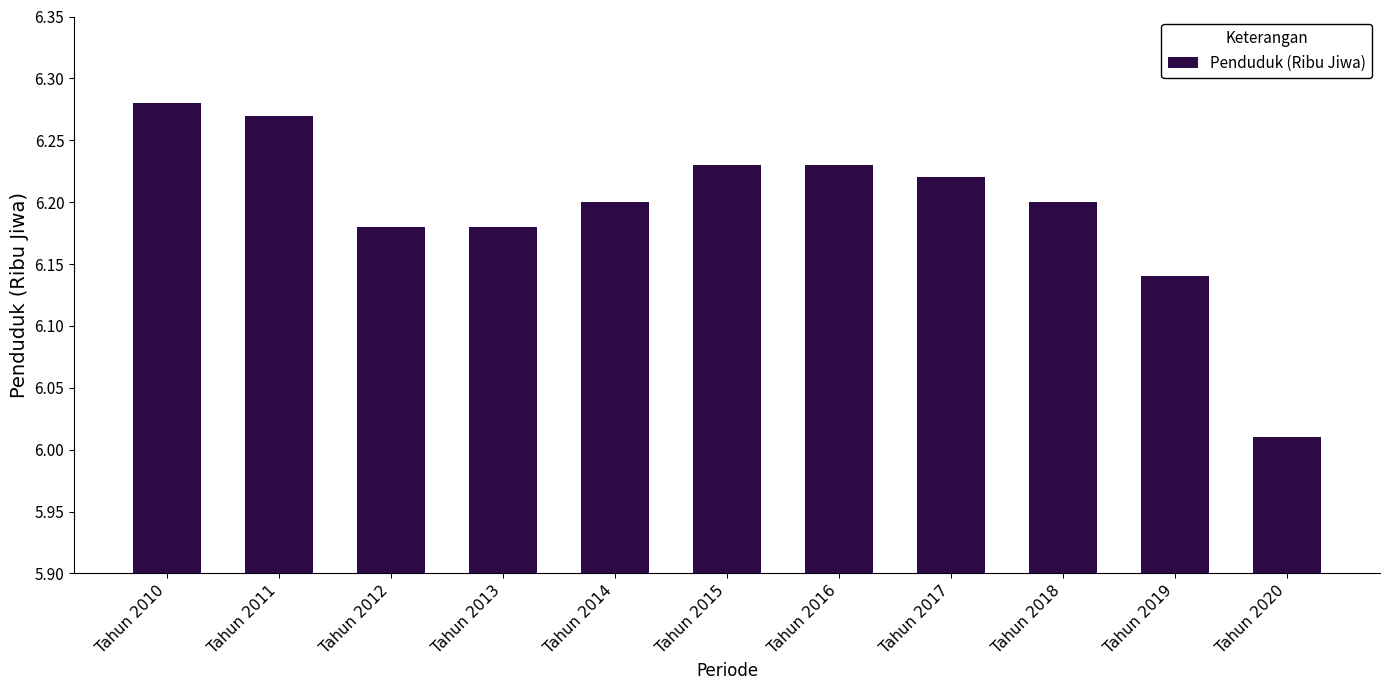

Is it true that the value at Tahun 2012 is 6.2?

True